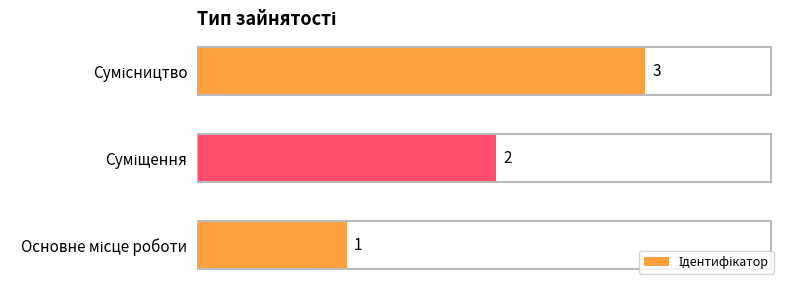

Are the bars grouped side by side (vs. stacked)?

No